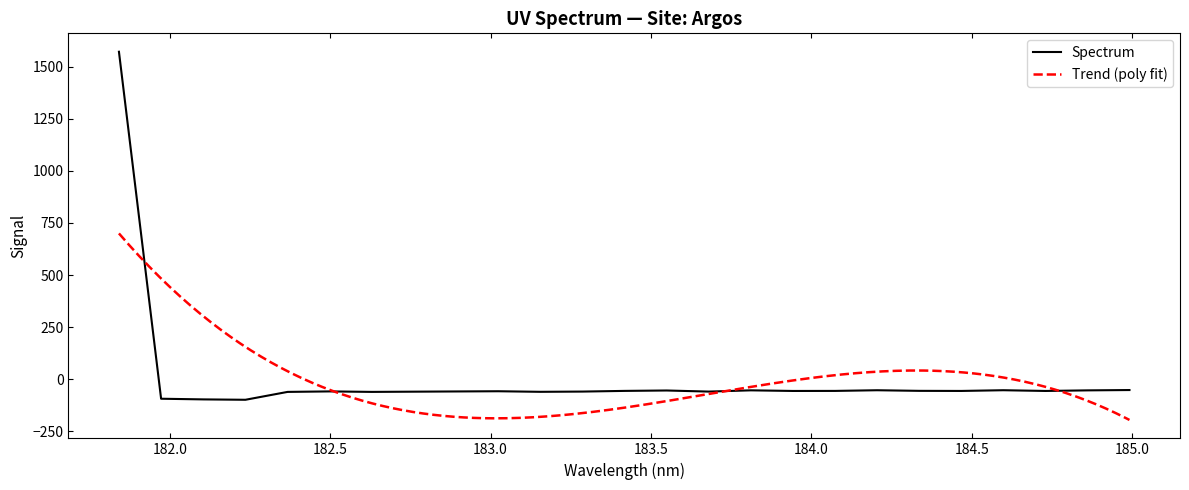

What is the maximum value for Spectrum?

1571.6